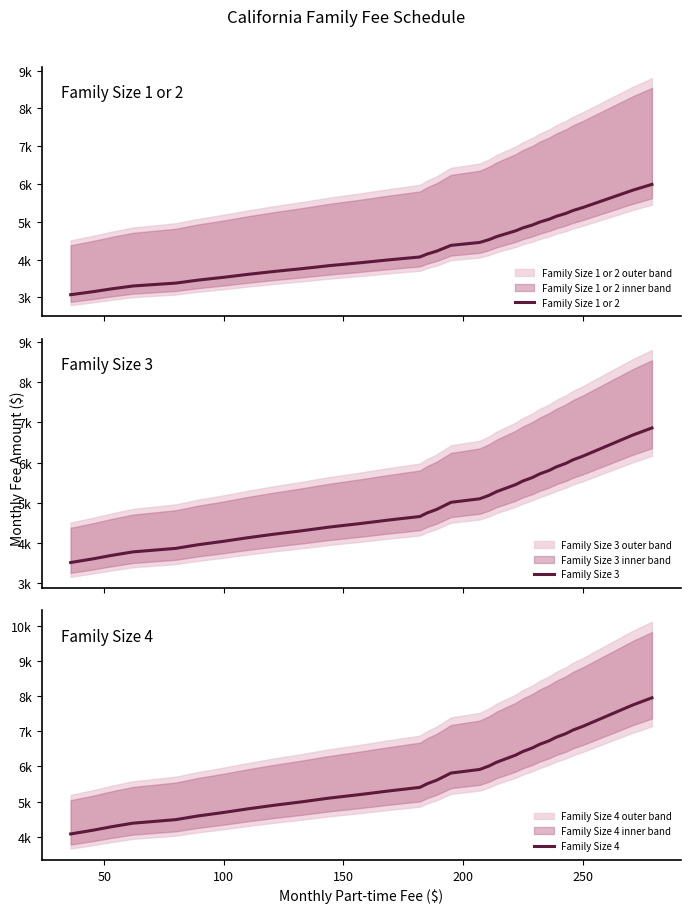

Is the value of Family Size 4 at 29 greater than the value of Family Size 3 at 9?

Yes